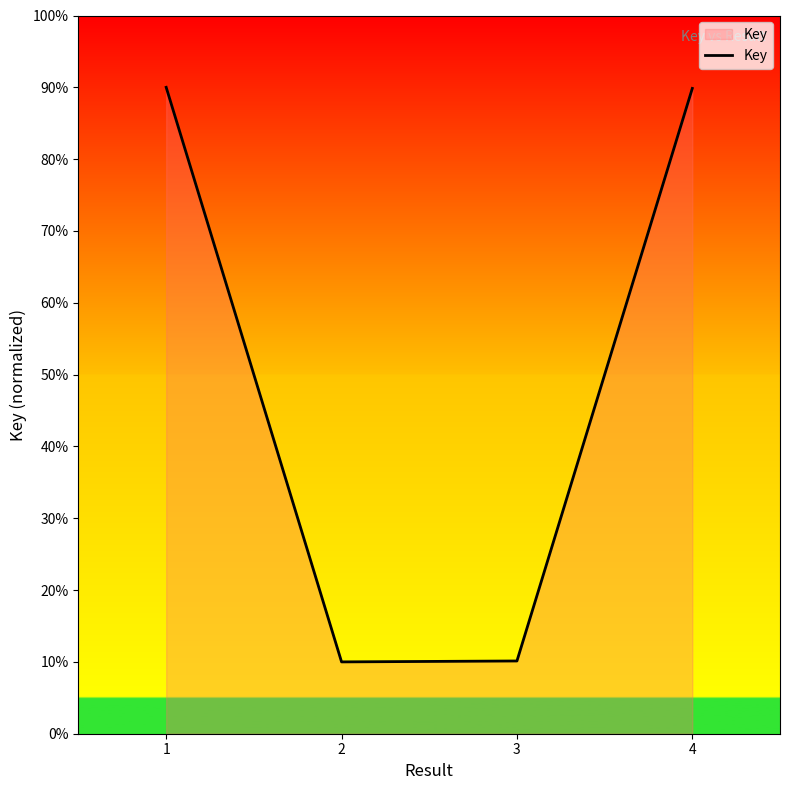

What is the smallest value displayed?

0.1